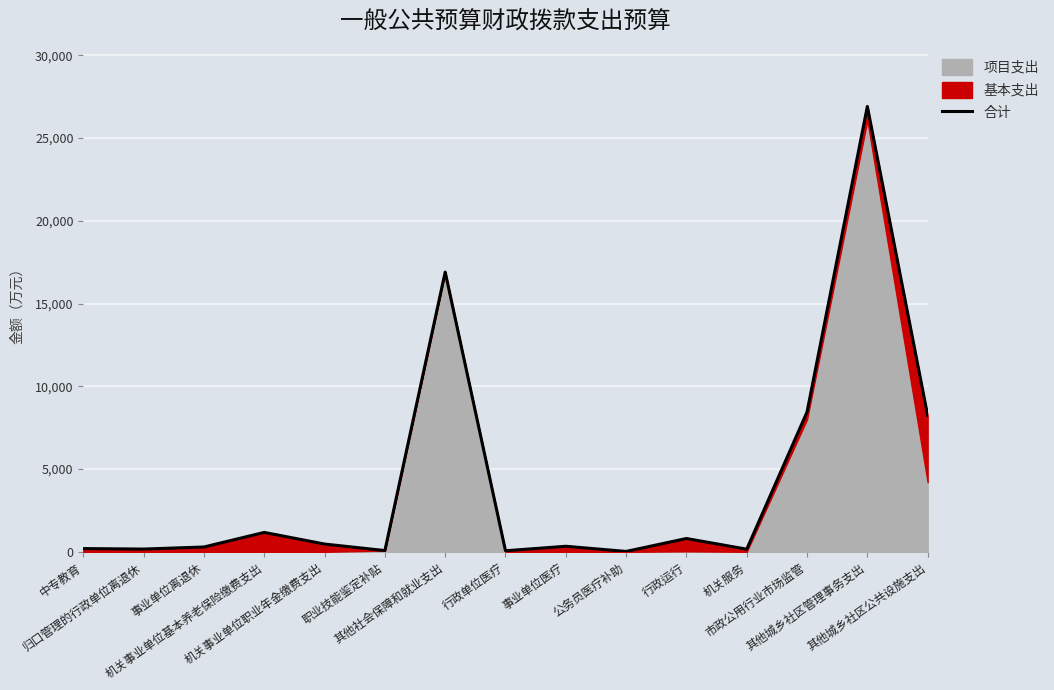

Rank the categories by value from highest to lowest.

其他城乡社区管理事务支出, 其他社会保障和就业支出, 市政公用行业市场监管, 其他城乡社区公共设施支出, 机关事业单位基本养老保险缴费支出, 行政运行, 机关事业单位职业年金缴费支出, 事业单位医疗, 事业单位离退休, 中专教育, 归口管理的行政单位离退休, 机关服务, 职业技能鉴定补贴, 行政单位医疗, 公务员医疗补助